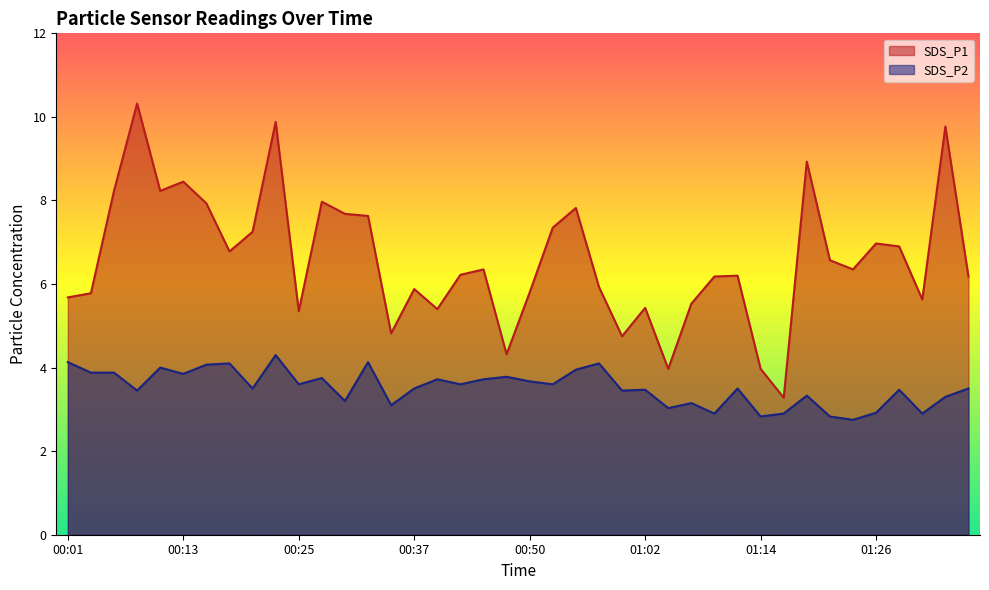

List the series in order of their overall mean, lowest first.

SDS_P2, SDS_P1